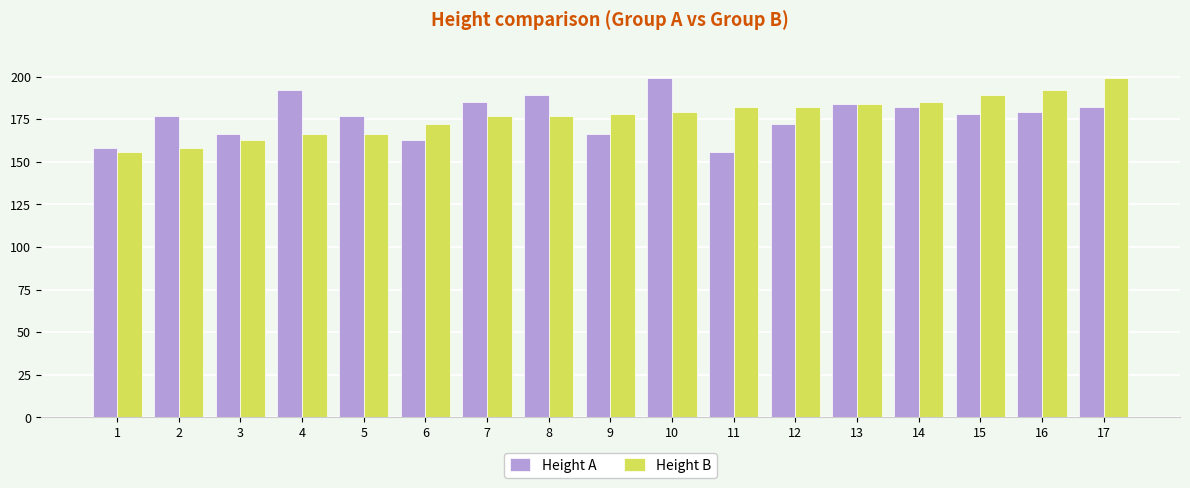

What is the smallest value displayed?

156